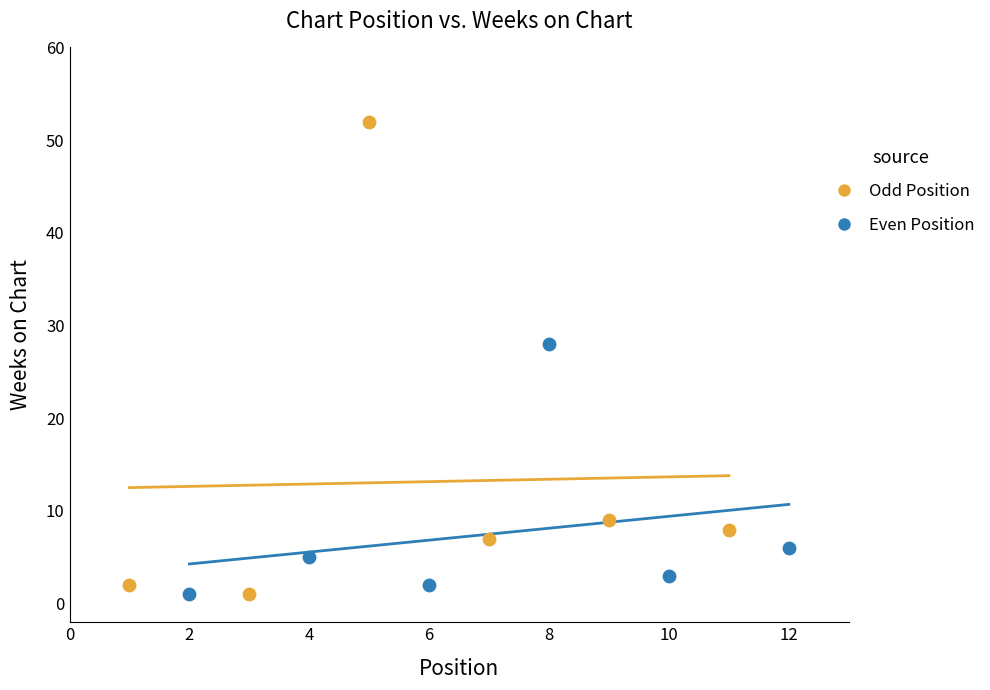

Which series contains the highest Y value?

Odd Position